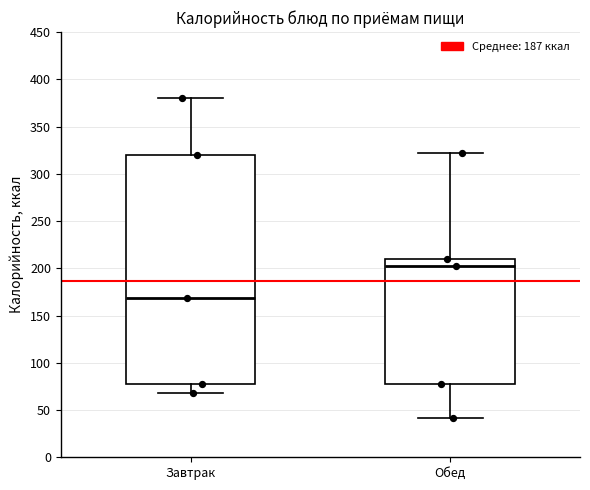

Which box is the tallest, from its lower edge to its upper edge?

Завтрак